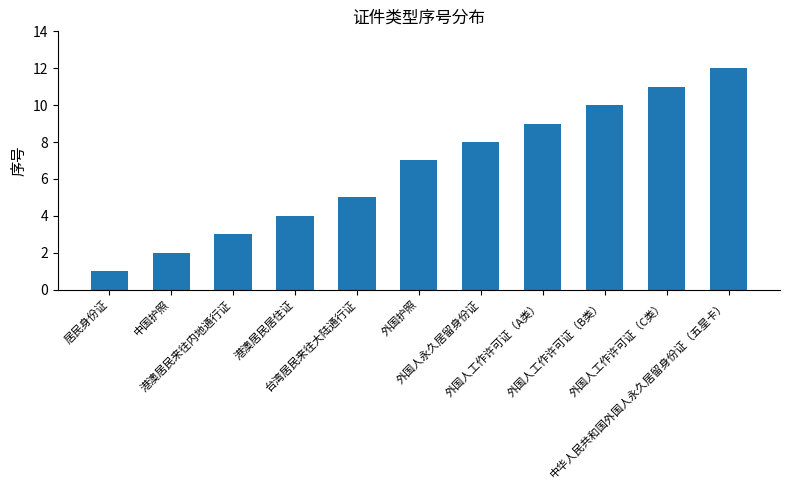

Between 中国护照 and 外国护照, which is larger?

外国护照